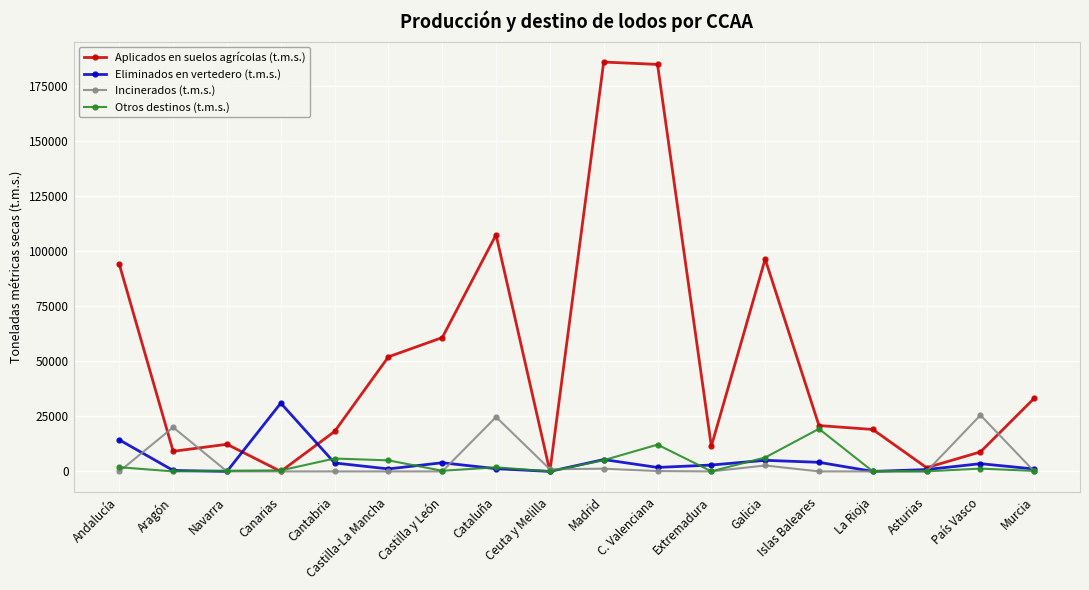

Which series changed the most between Castilla-La Mancha and Asturias?

Aplicados en suelos agrícolas (t.m.s.)